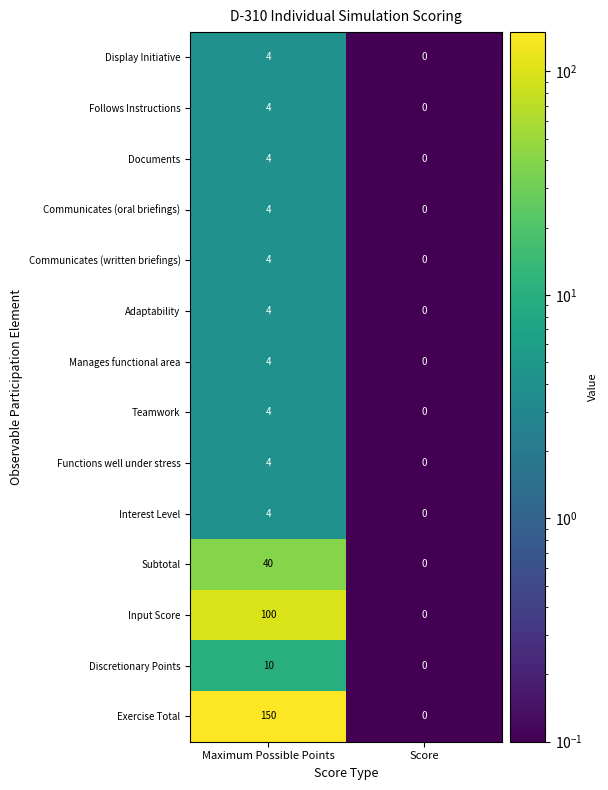

Which series has the widest spread of values?

Exercise Total